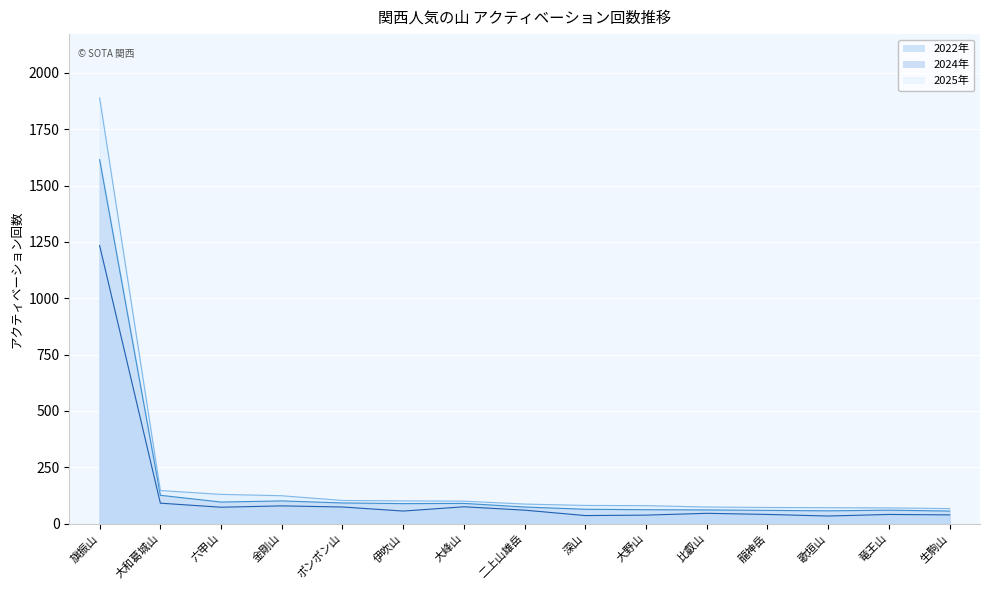

What is the value of the 2025年 point at the 2nd from the left?

147